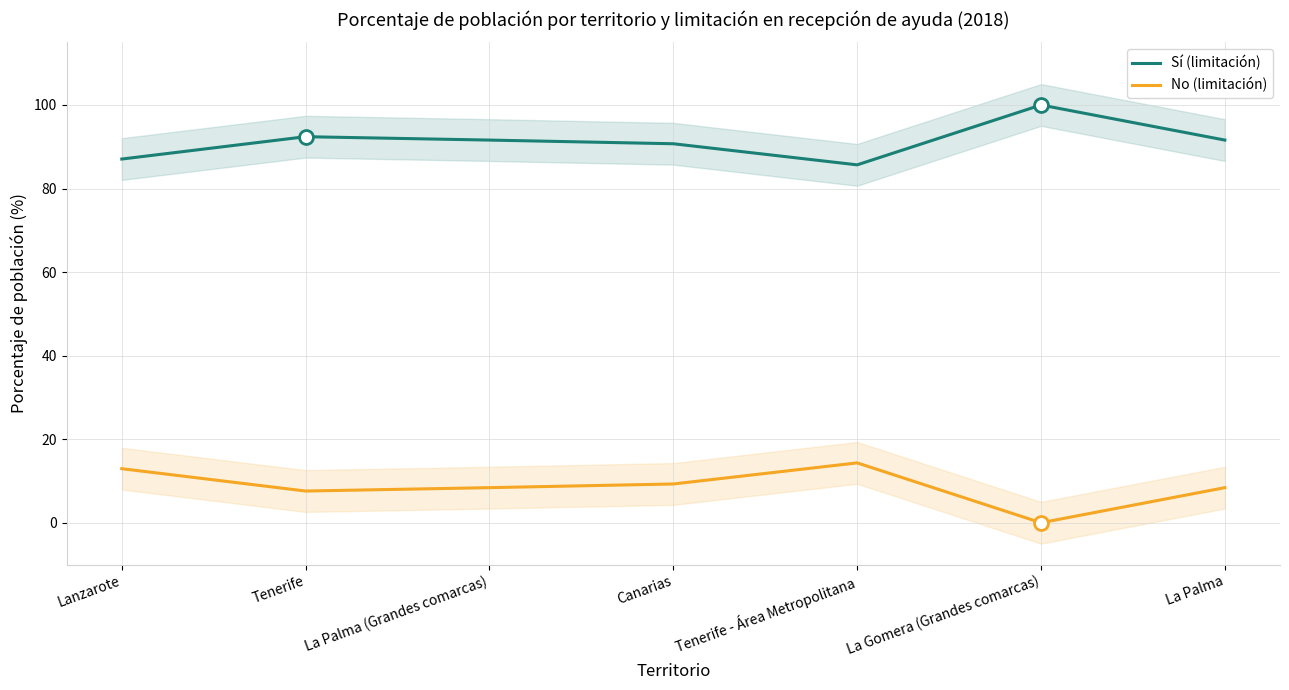

Does the chart have visible grid lines?

Yes